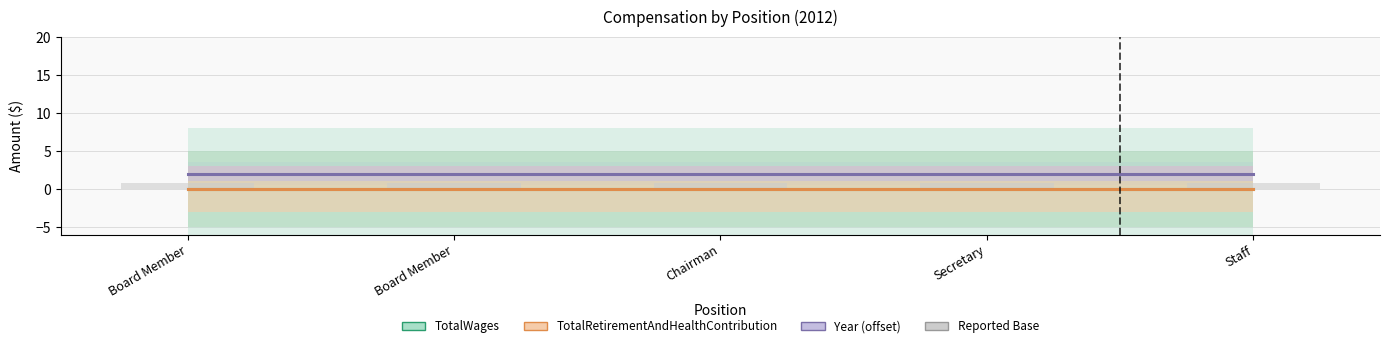

Are the bars horizontal?

No